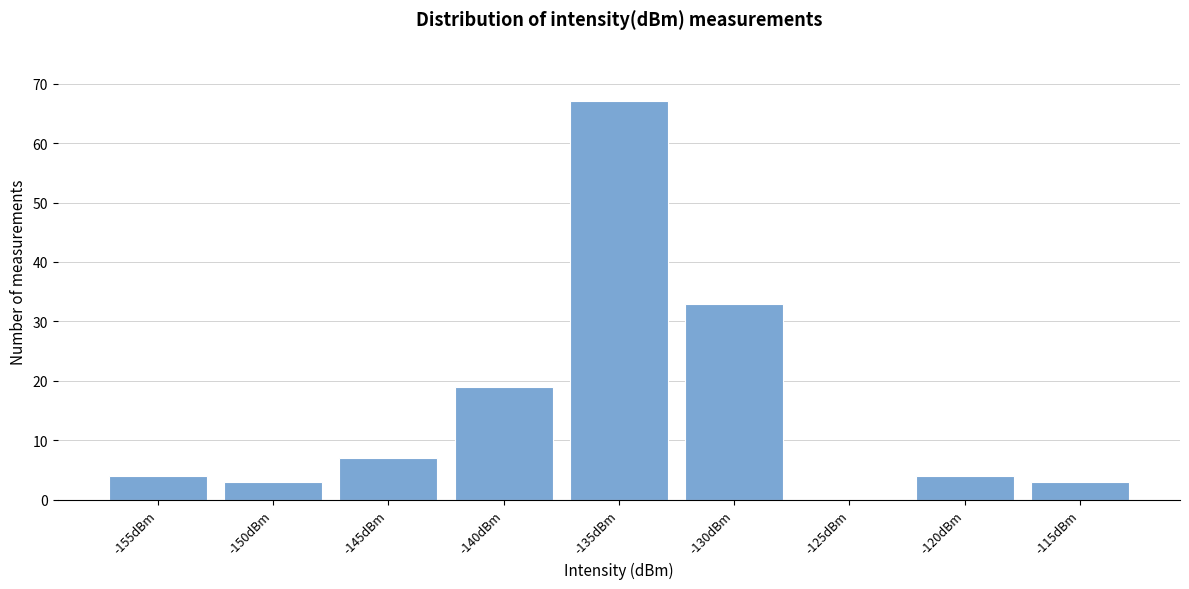

Reading right to left, what are all the values shown in this chart?

-115dBm=3	-120dBm=4	-125dBm=0	-130dBm=33	-135dBm=67	-140dBm=19	-145dBm=7	-150dBm=3	-155dBm=4